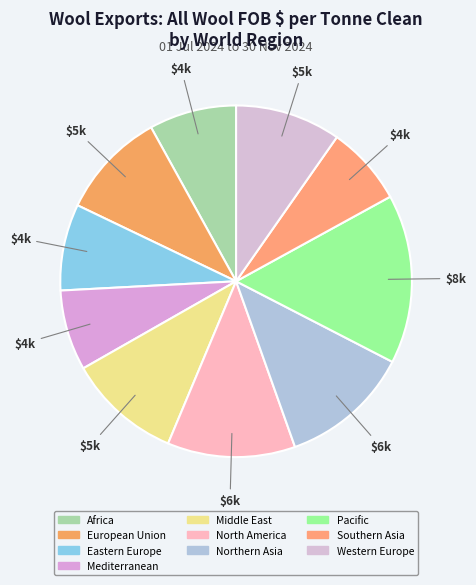

Is it true that Middle East is 4% of the pie?

False